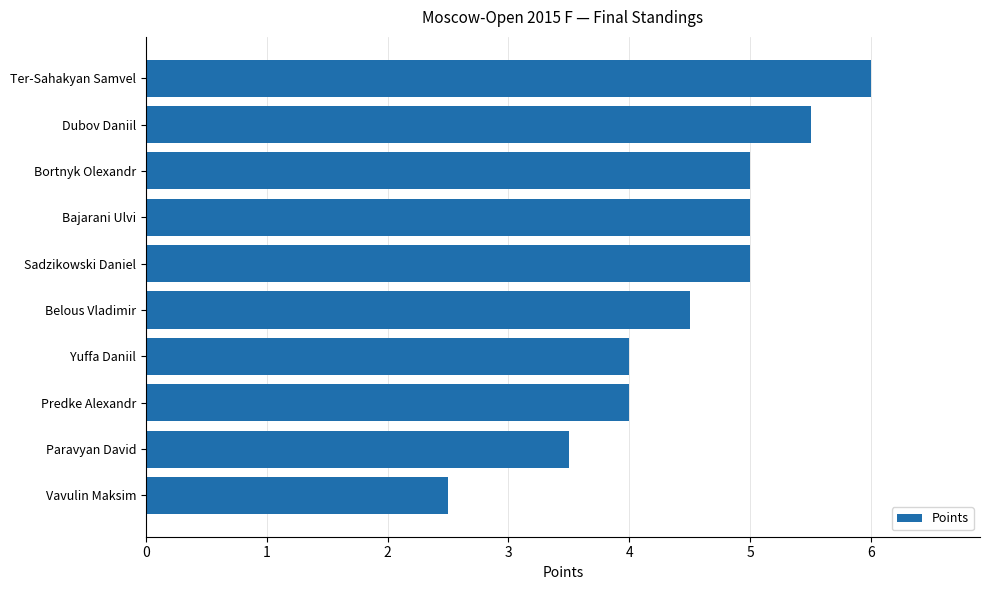

Reading top to bottom, extract all data points from this chart.

6.0	5.5	5.0	5.0	5.0	4.5	4.0	4.0	3.5	2.5